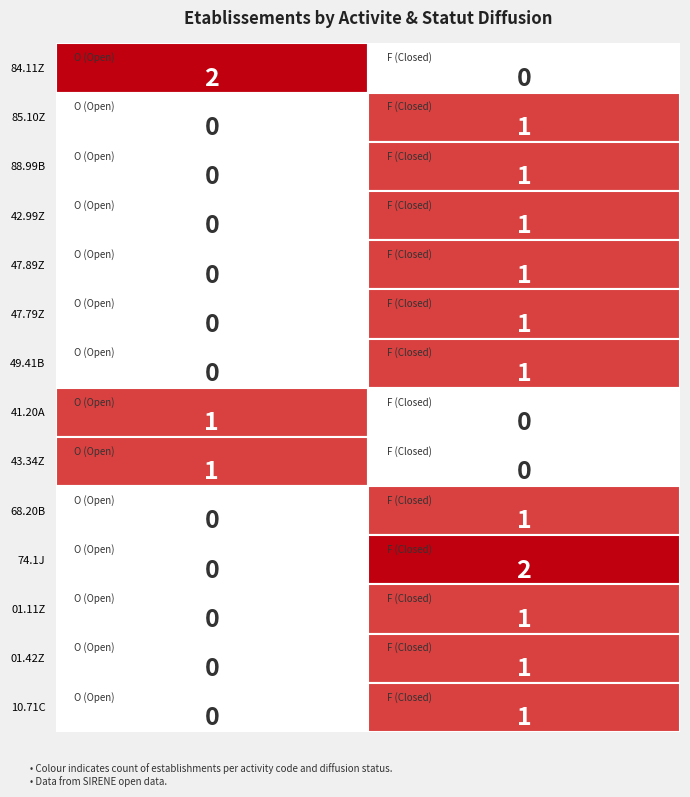

At how many categories does at least one series exceed 0?

2